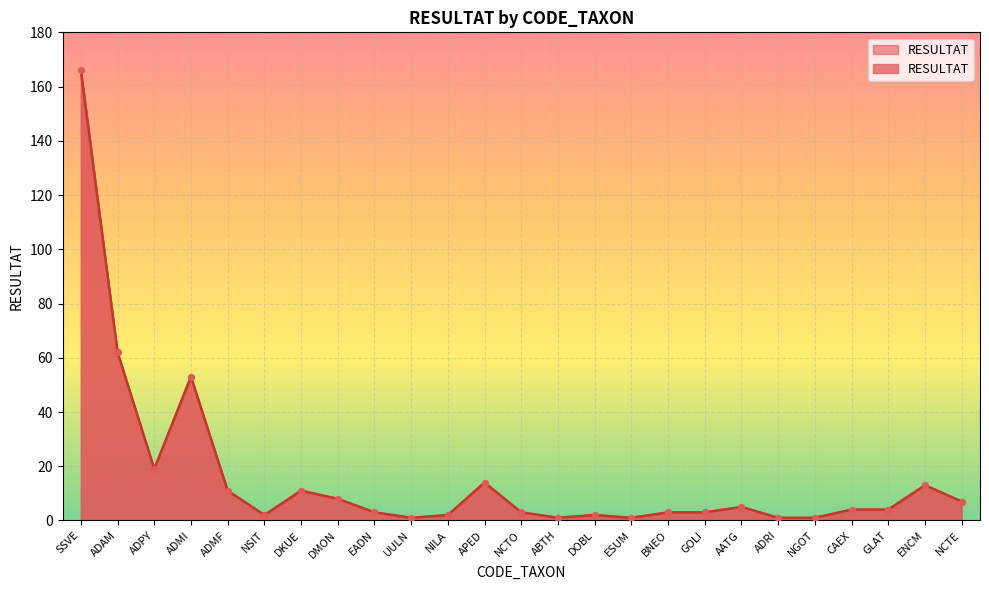

Which has a higher value, AATG or DMON?

DMON